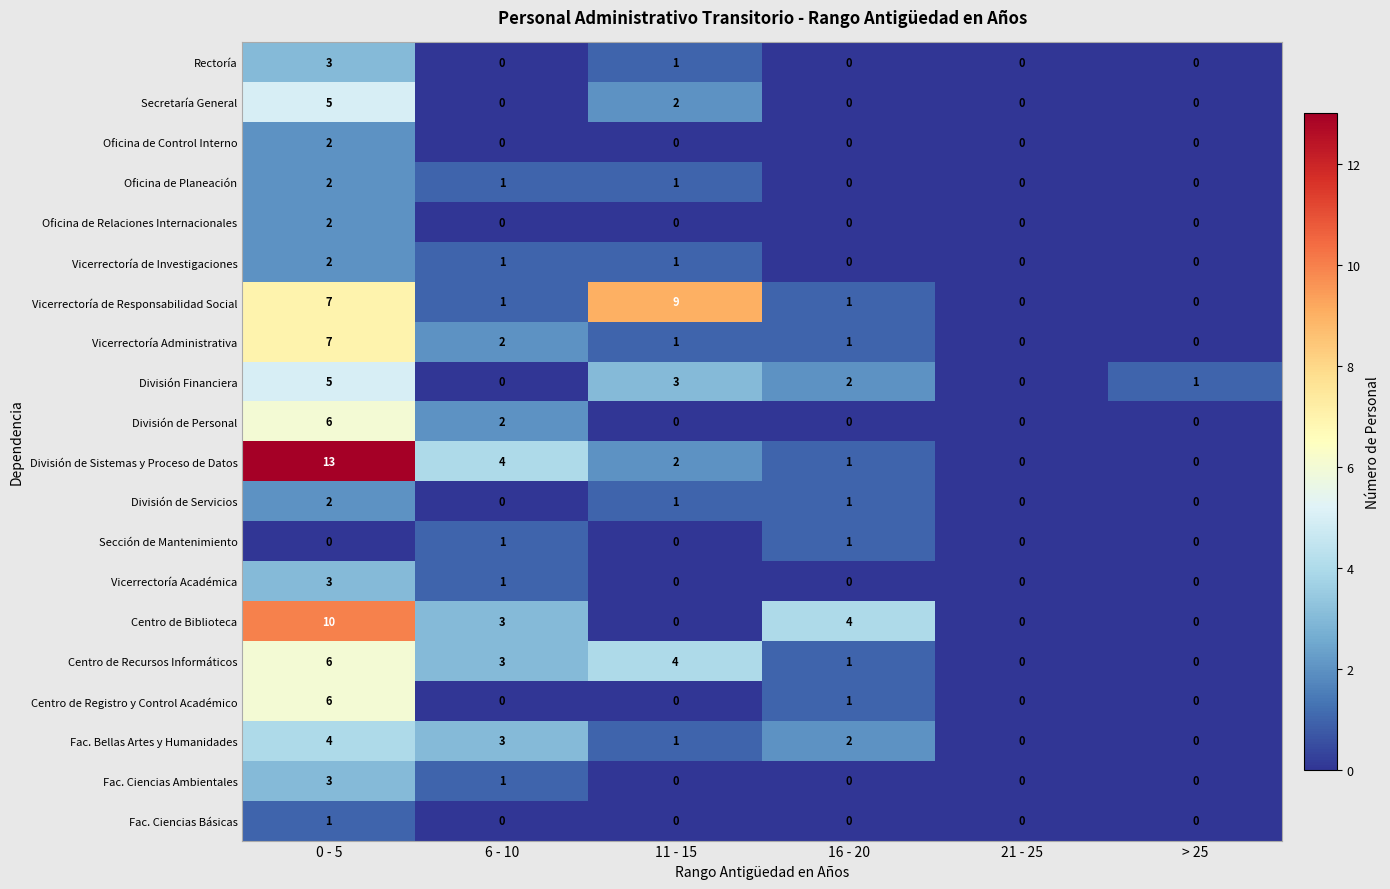

How many categories are shown in the chart?

6